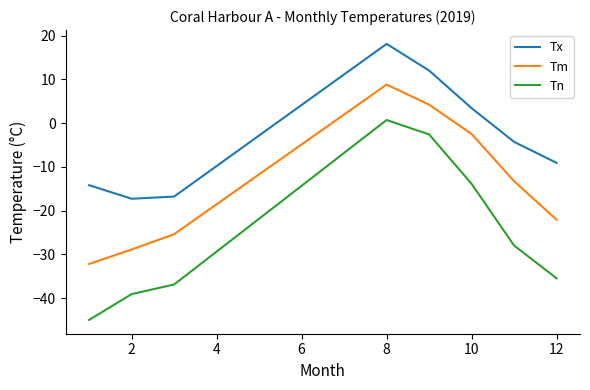

Which series has the largest range (max minus min)?

Tn